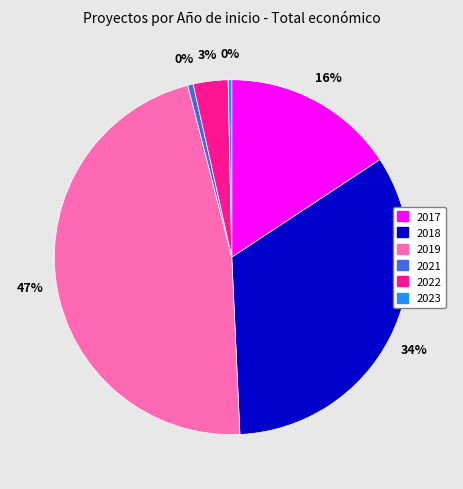

Between 2017 and 2022, which is larger?

2017